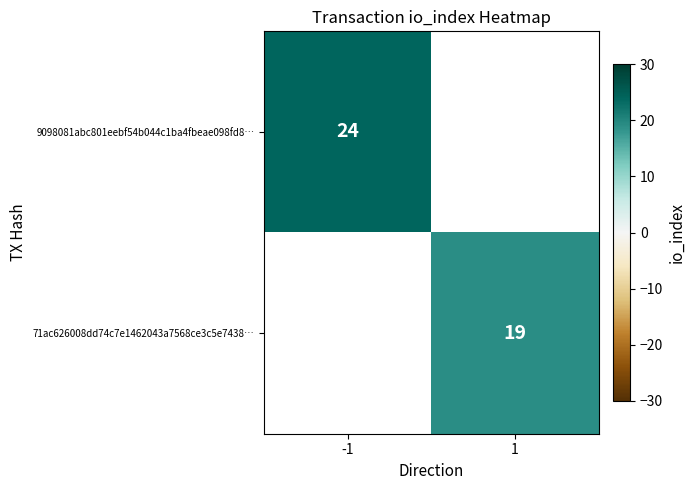

Is it true that 71ac626008dd74c7e1462043a7568ce3c5e7438… equals 19 at 1?

True